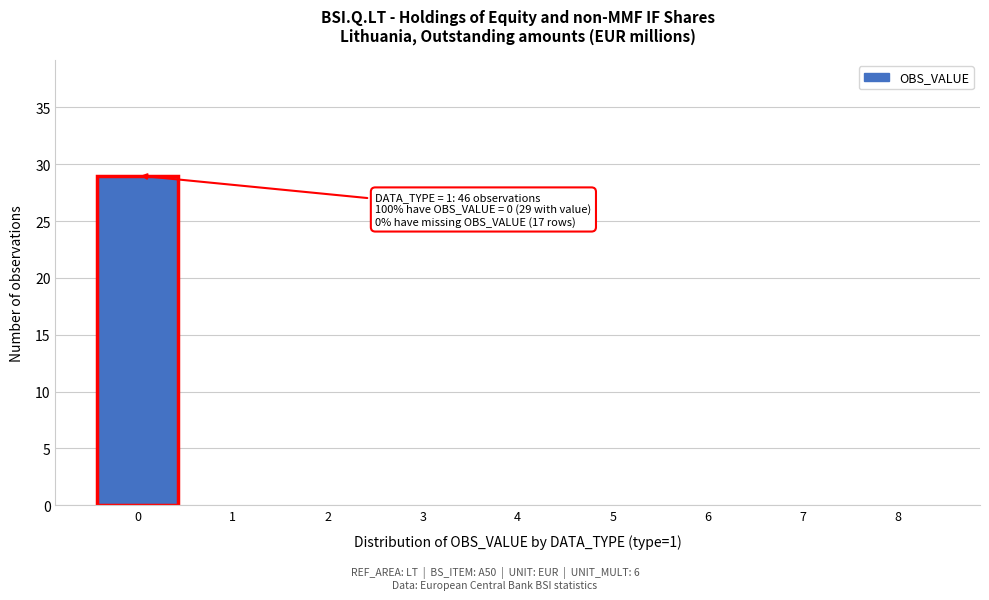

Over which range of the x-axis is the bar tallest?

-0.5 to 0.5